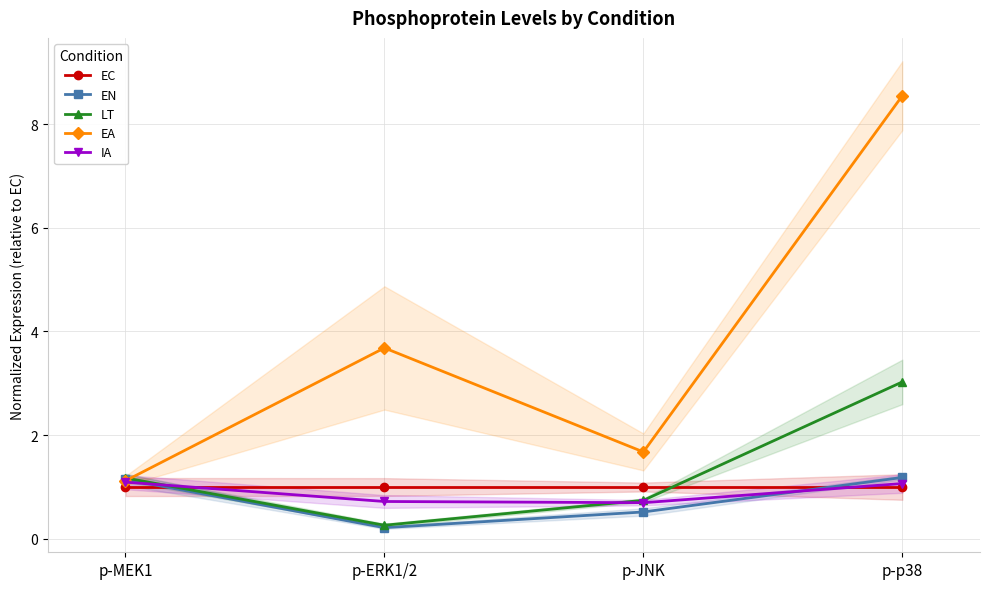

At which category does EN reach its first local valley?

p-ERK1/2